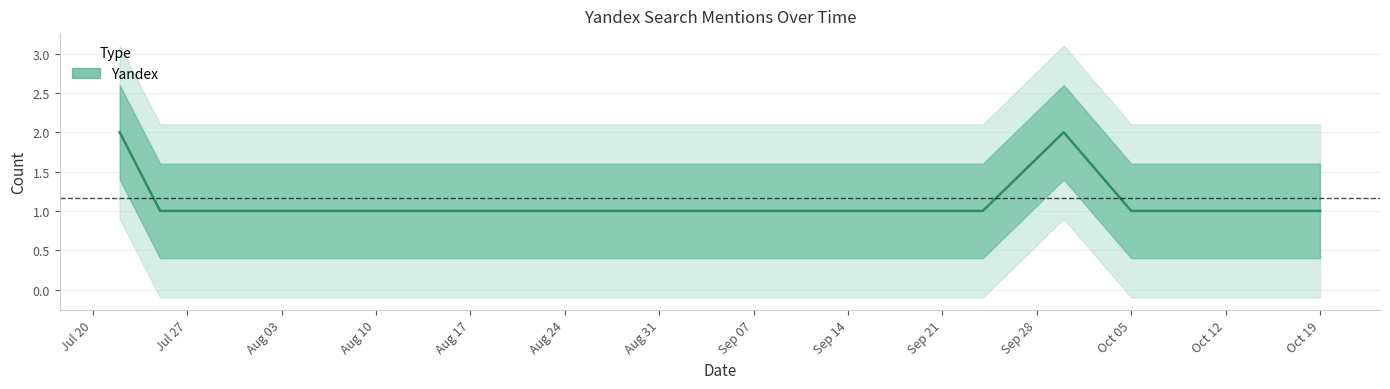

At which label is the value closest to 1?

Jul 27